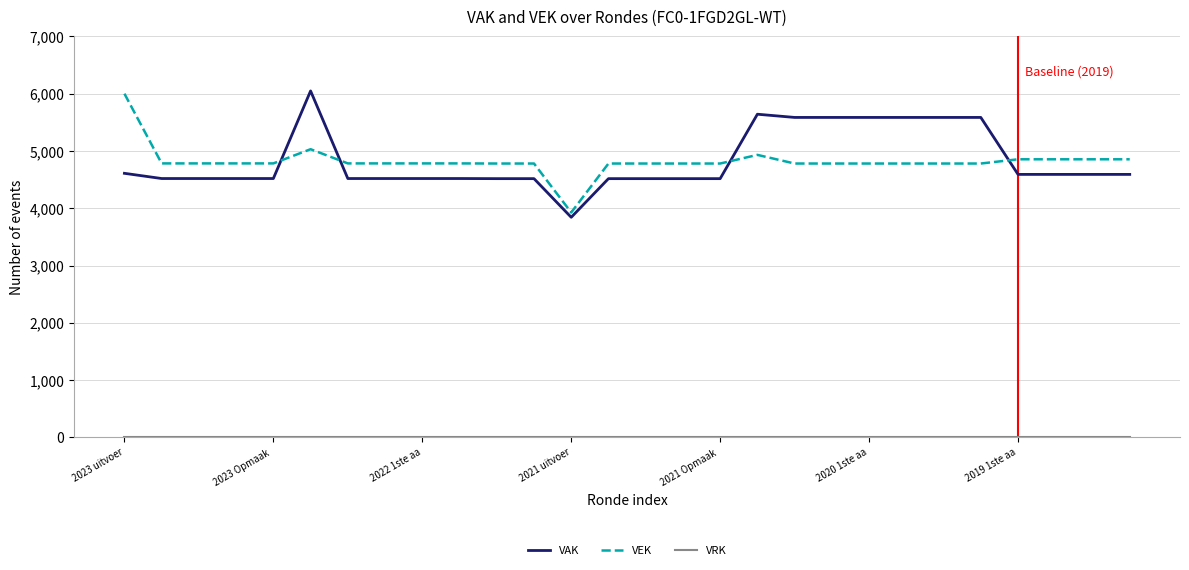

What is the maximum value for VAK?

6049